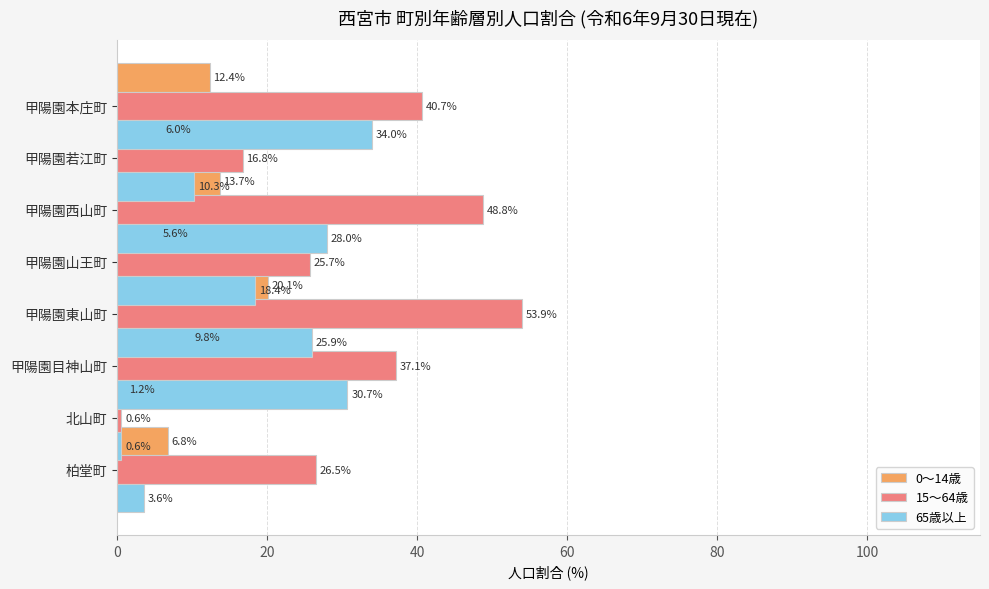

Reading right to left, extract all data points from this chart.

0～14歳: 12.4	6.0	13.7	5.6	20.1	9.8	1.2	6.8
15～64歳: 40.7	16.8	48.8	25.7	53.9	37.1	0.6	26.5
65歳以上: 34.0	10.3	28.0	18.4	25.9	30.7	0.6	3.6